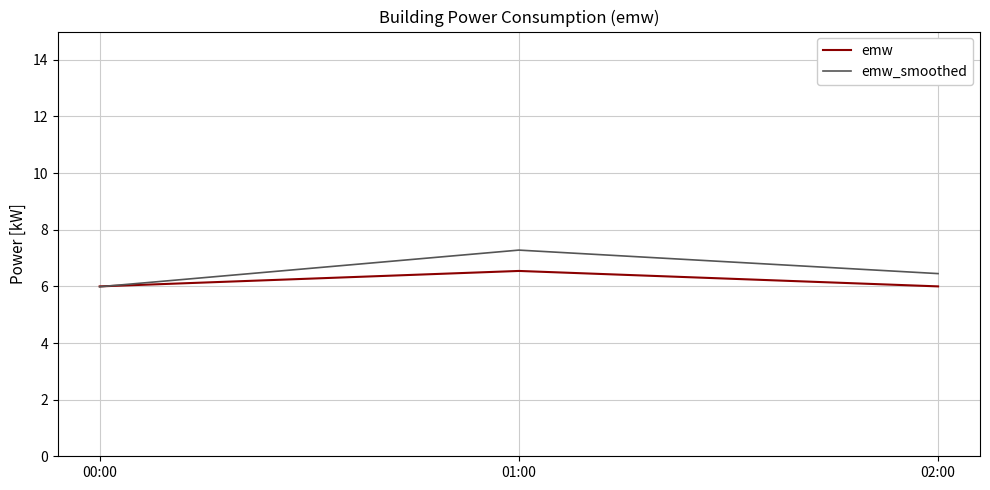

At 01:00, list the series in order from largest to smallest.

emw_smoothed, emw